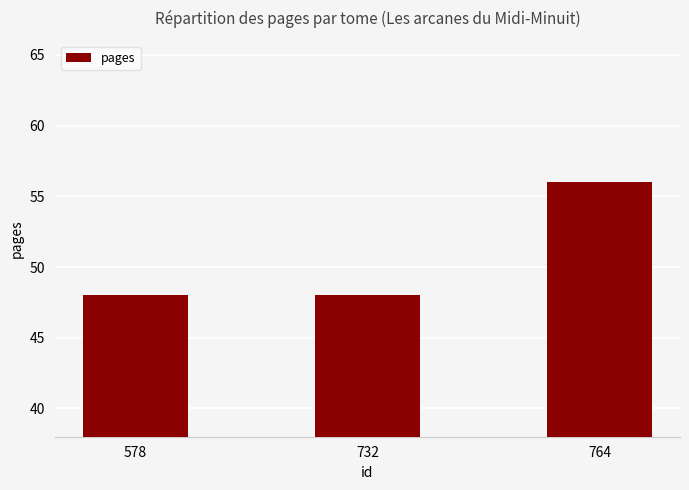

What is the difference between the maximum and minimum values?

8